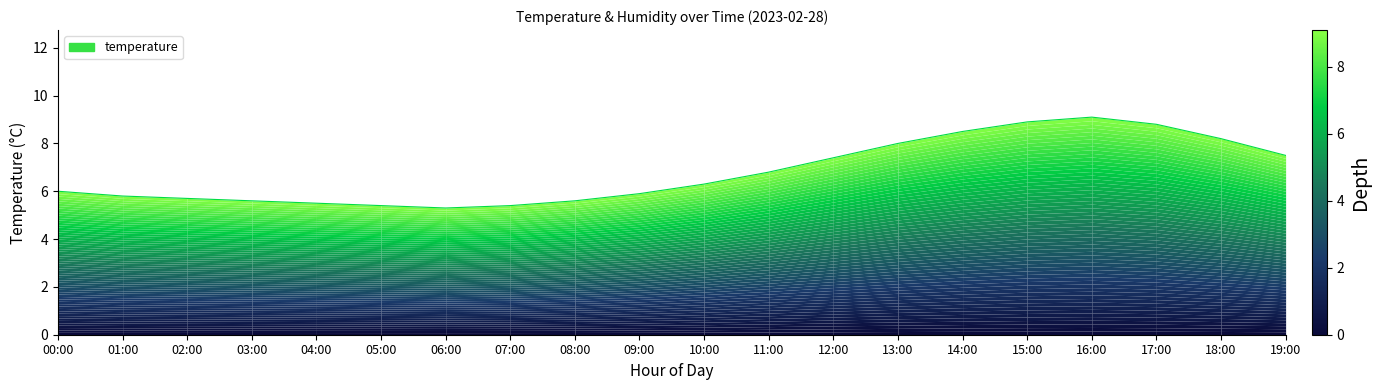

Approximately how many times larger is the value at 10:00 compared to 07:00?

1.2